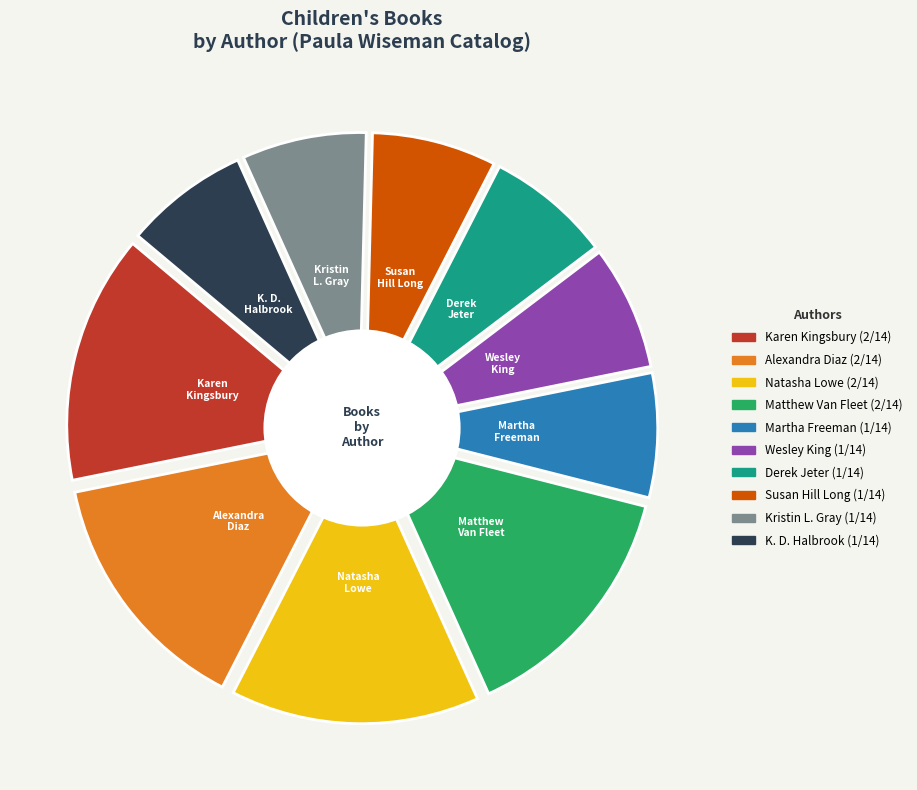

Which slice is the smallest?

Kristin L. Gray